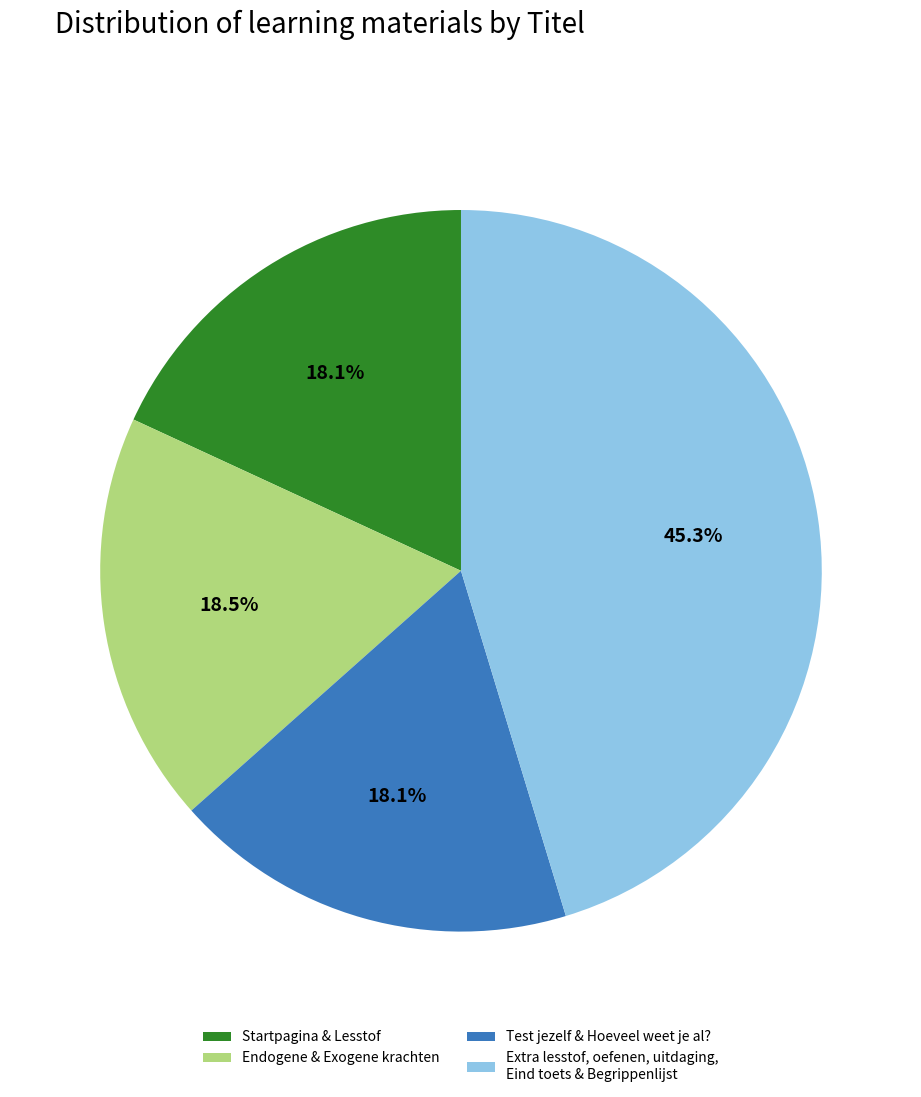

Is the sum of Extra lesstof, oefenen, uitdaging, Eind toets & Begrippenlijst and Endogene & Exogene krachten greater than half?

Yes